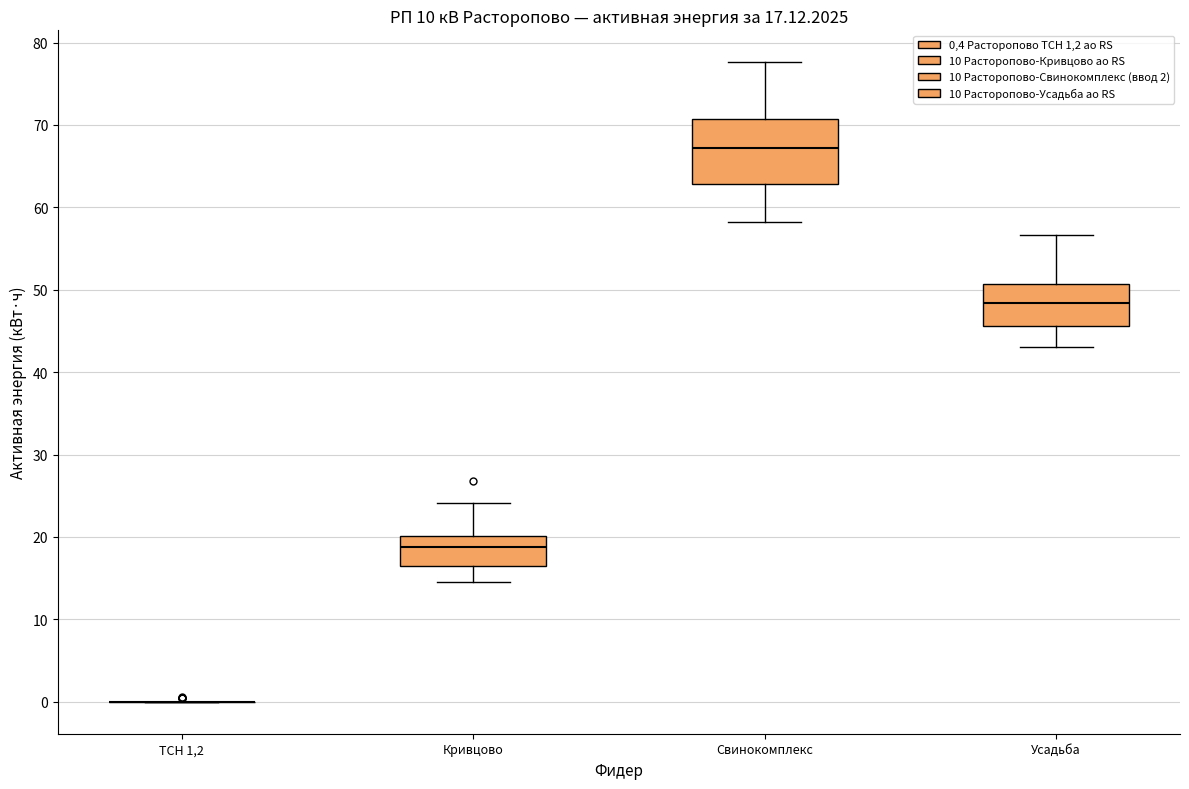

Comparing the boxes themselves (not the whiskers), which one is the tallest?

Свинокомплекс